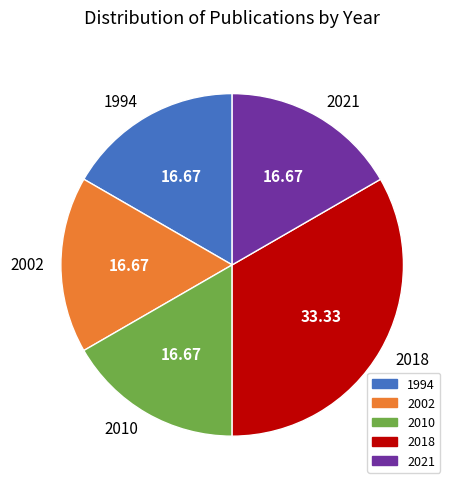

Does 2018 account for over 50% of the chart?

No